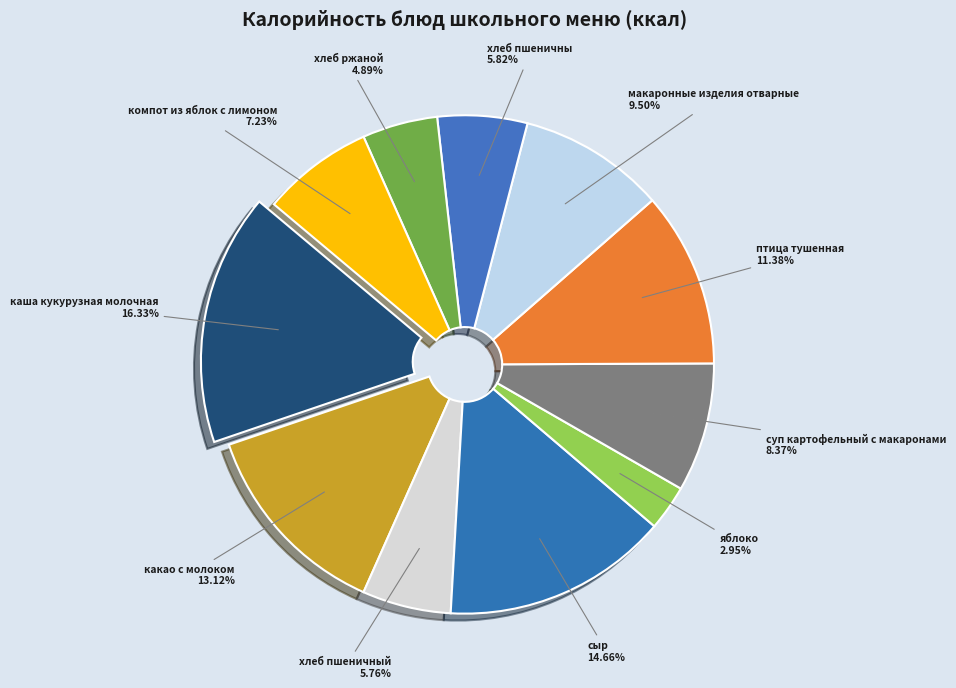

Between яблоко and птица тушенная, which is larger?

птица тушенная